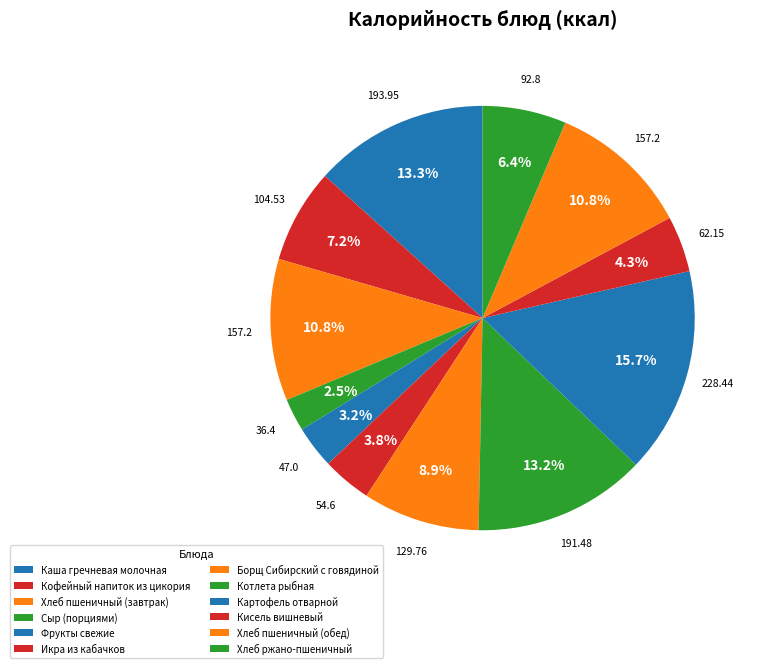

Rank the categories by value from highest to lowest.

Картофель отварной, Каша гречневая молочная, Котлета рыбная, Хлеб пшеничный (завтрак), Хлеб пшеничный (обед), Борщ Сибирский с говядиной, Кофейный напиток из цикория, Хлеб ржано-пшеничный, Кисель вишневый, Икра из кабачков, Фрукты свежие, Сыр (порциями)